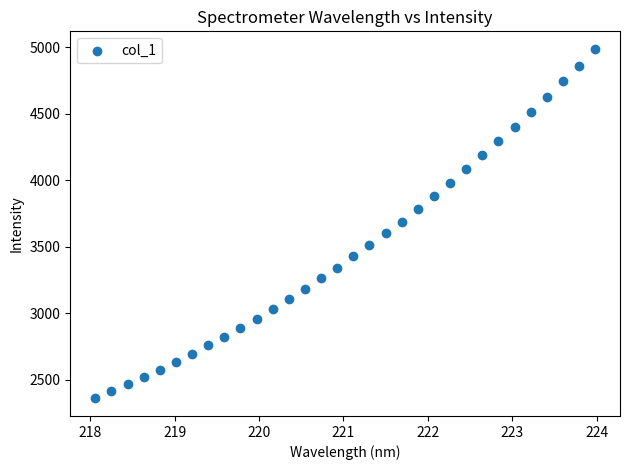

What is the range of X values (max minus min)?

5.9